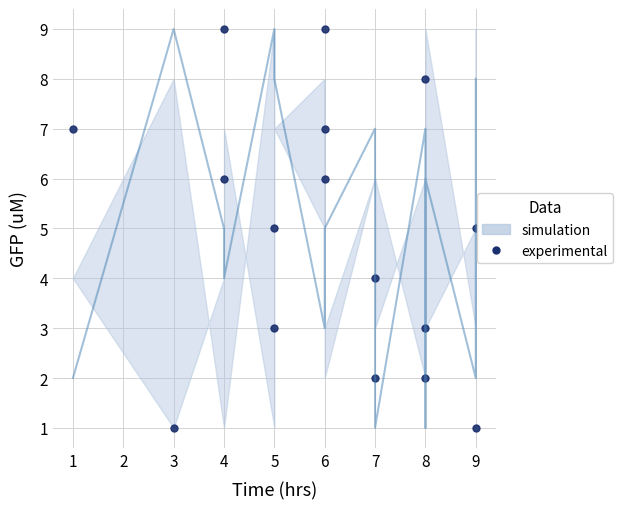

Is it true that the value at 8 is 3?

False